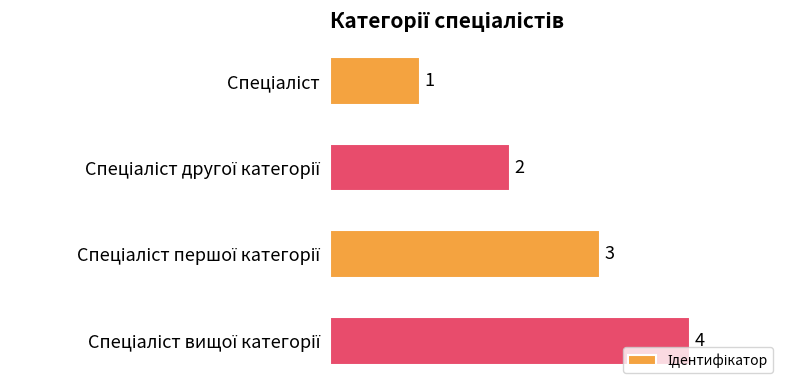

Are the bars grouped side by side (vs. stacked)?

No